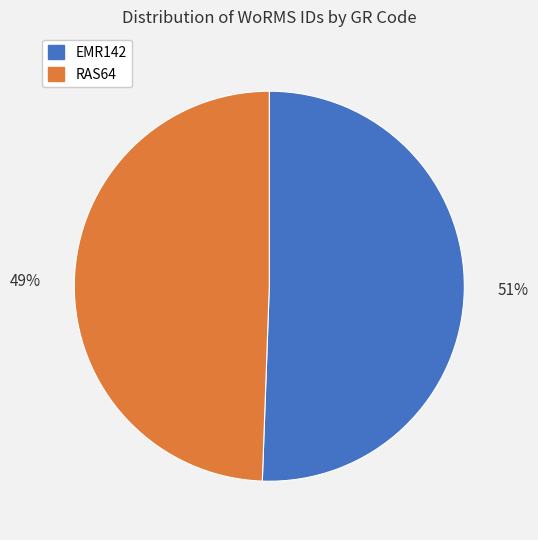

Is the sum of RAS64 and EMR142 greater than half?

Yes